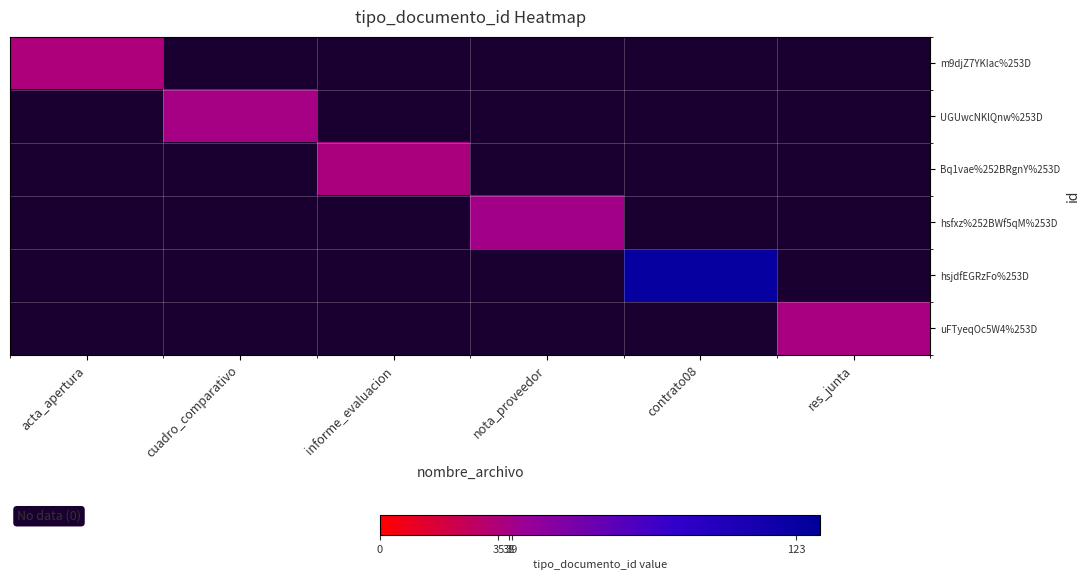

At which label is m9djZ7YKIac%253D closest to 35?

acta_apertura